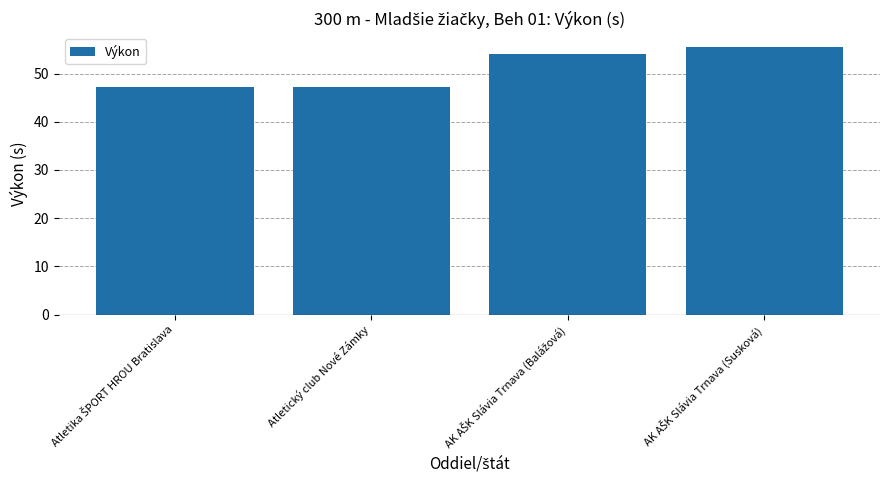

What is the maximum value shown in the chart?

55.6